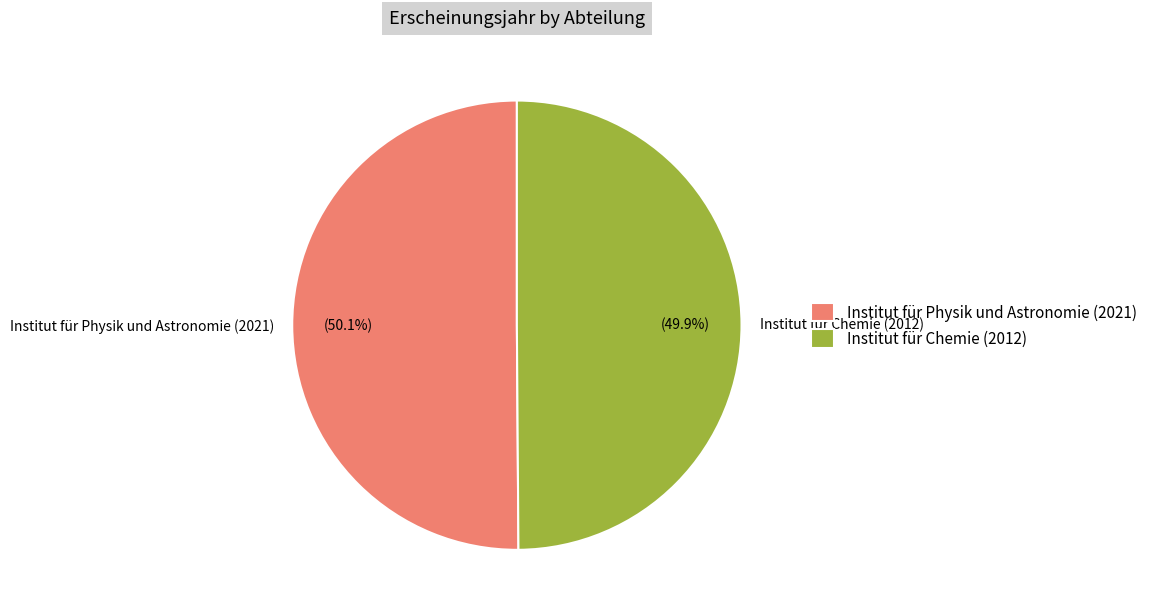

What is the total percentage of Institut für Physik und Astronomie (2021) and Institut für Chemie (2012)?

100.0%